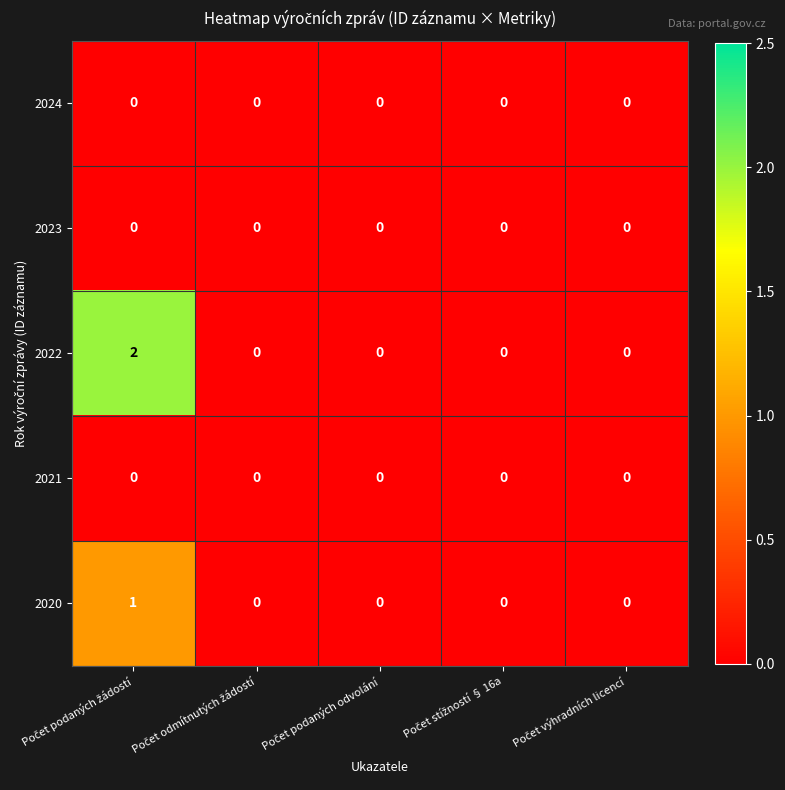

Which series has the widest spread of values?

2022